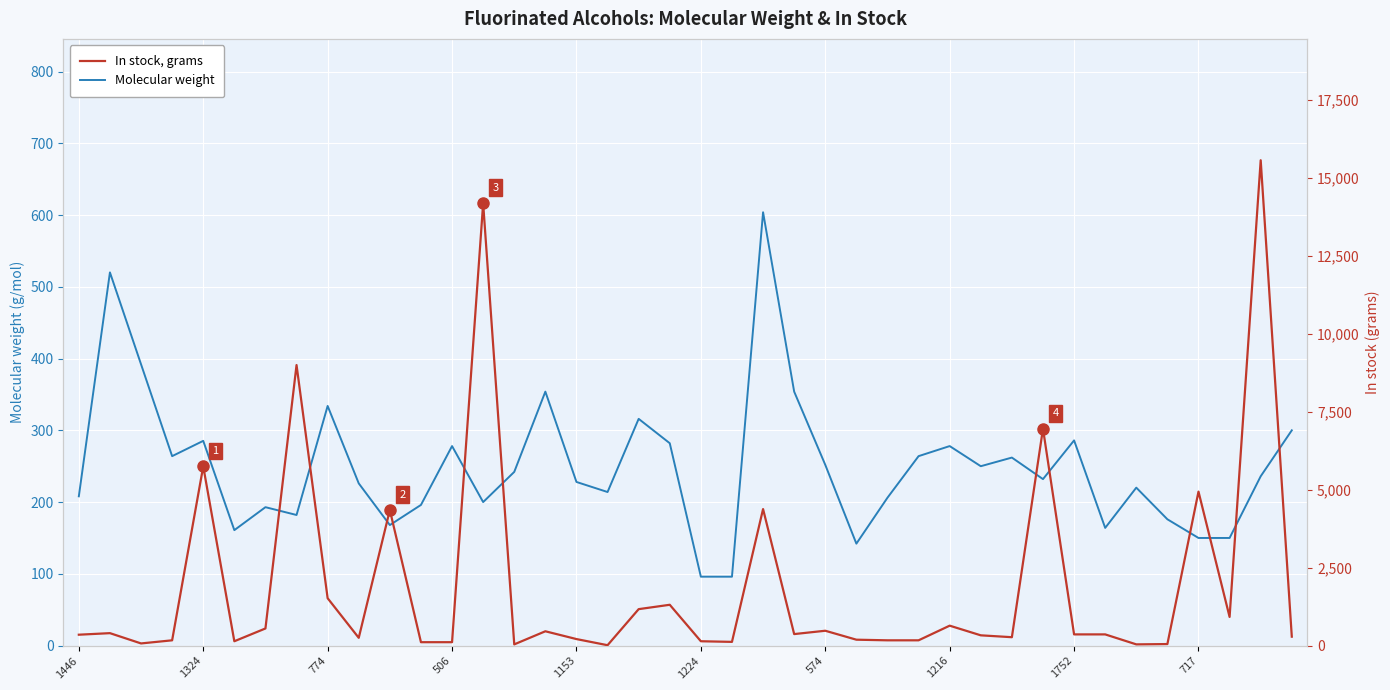

What is the label of the 30th point from the right?

10